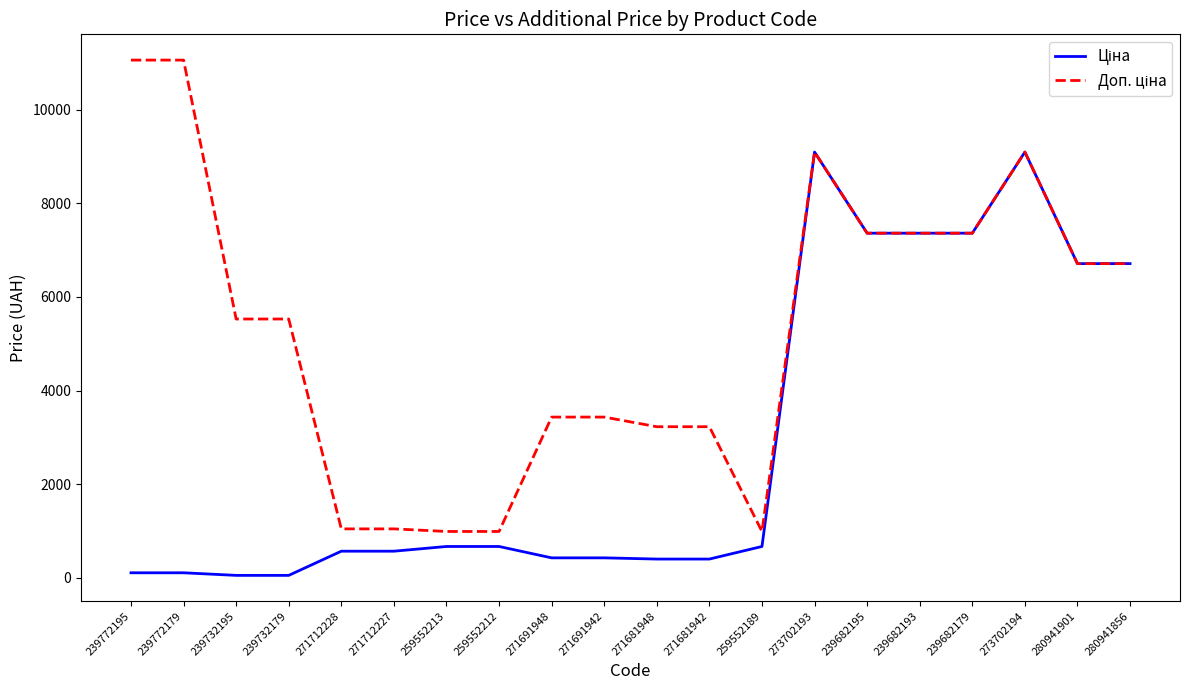

What is the spread (max minus min) of values at 271681948?

2825.2